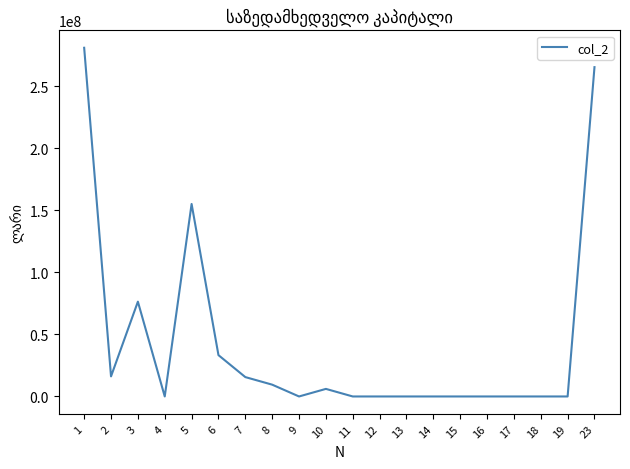

Is it true that the value at 6 is 33319643.2?

True